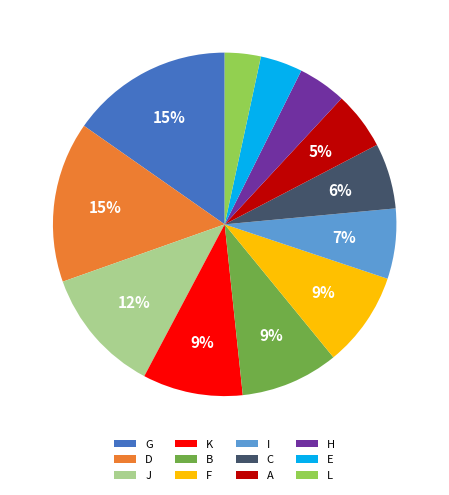

True or false: E accounts for 4% of the total.

True